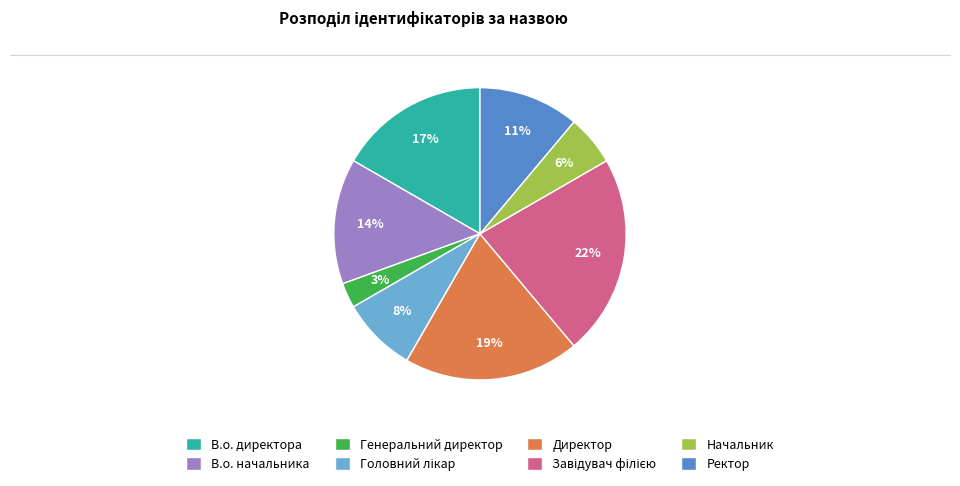

How many segments does this pie chart have?

8